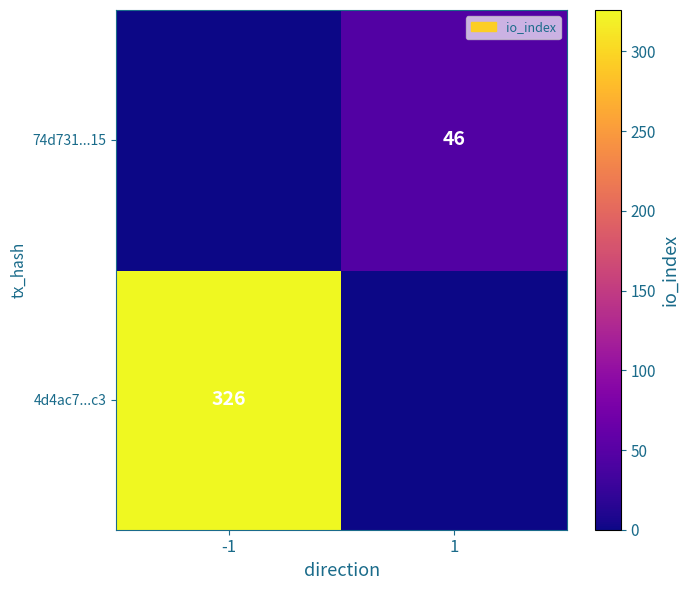

True or false: 74d731...15 has a value of 21 at 1.

False